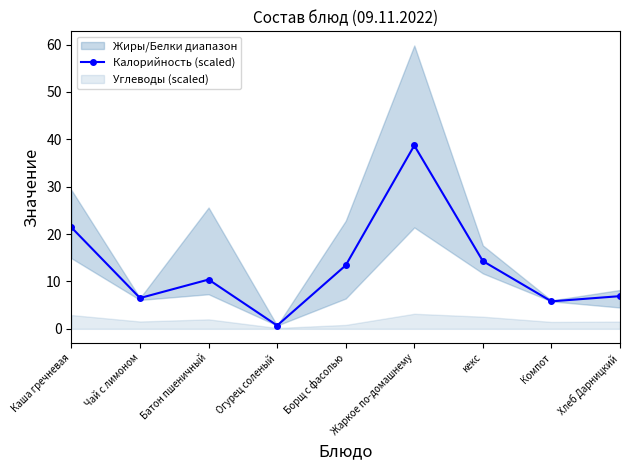

Rank the categories by value from lowest to highest.

Огурец соленый, Компот, Чай с лимоном, Хлеб Дарницкий, Батон пшеничный, Борщ с фасолью, кекс, Каша гречневая, Жаркое по-домашнему